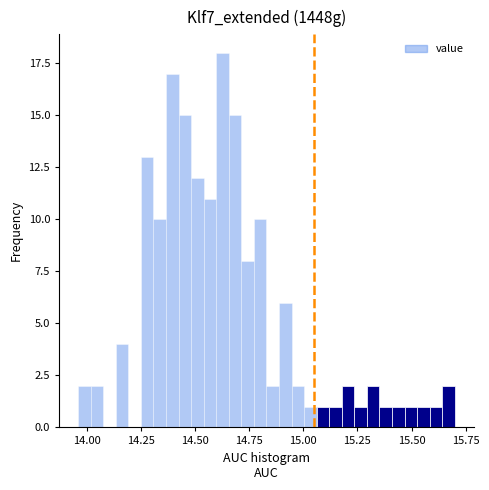

Around what value on the x-axis is the tallest bar? Give the approximate position of its centre, as read against the axis.

14.65